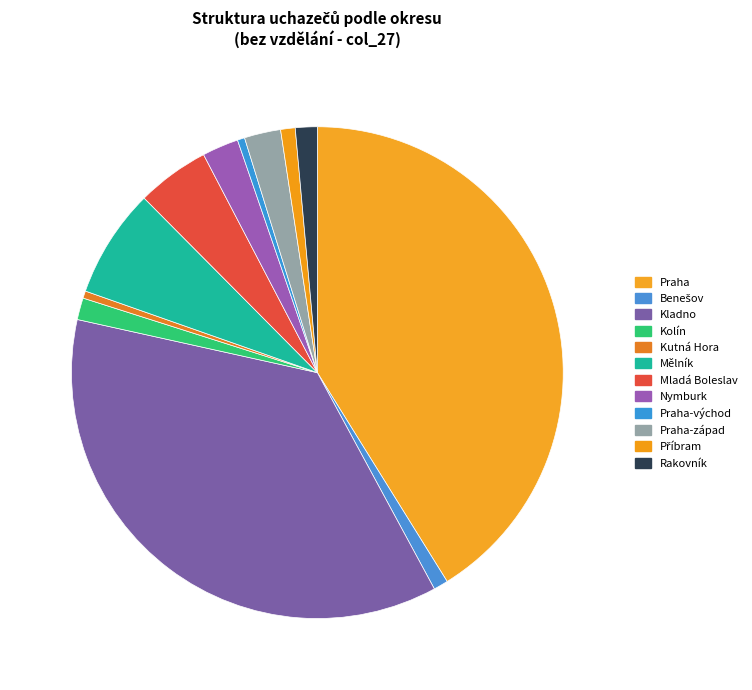

Which has a higher value, Rakovník or Praha-východ?

Rakovník